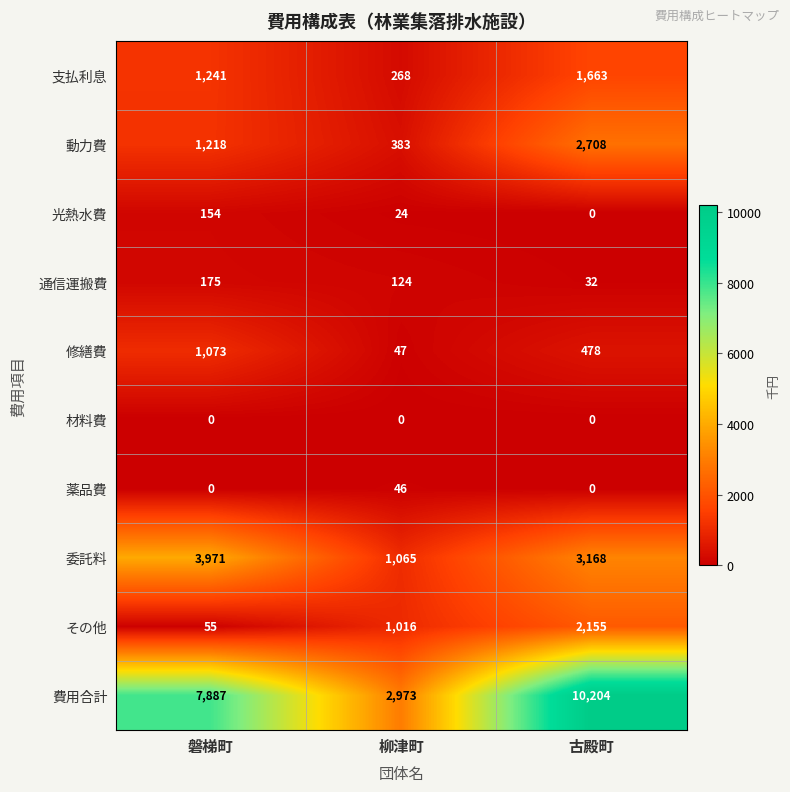

Reading left to right, what are all the values shown in this chart?

支払利息: 磐梯町=1241	柳津町=268	古殿町=1663
動力費: 磐梯町=1218	柳津町=383	古殿町=2708
光熱水費: 磐梯町=154	柳津町=24	古殿町=0
通信運搬費: 磐梯町=175	柳津町=124	古殿町=32
修繕費: 磐梯町=1073	柳津町=47	古殿町=478
材料費: 磐梯町=0	柳津町=0	古殿町=0
薬品費: 磐梯町=0	柳津町=46	古殿町=0
委託料: 磐梯町=3971	柳津町=1065	古殿町=3168
その他: 磐梯町=55	柳津町=1016	古殿町=2155
費用合計: 磐梯町=7887	柳津町=2973	古殿町=10204